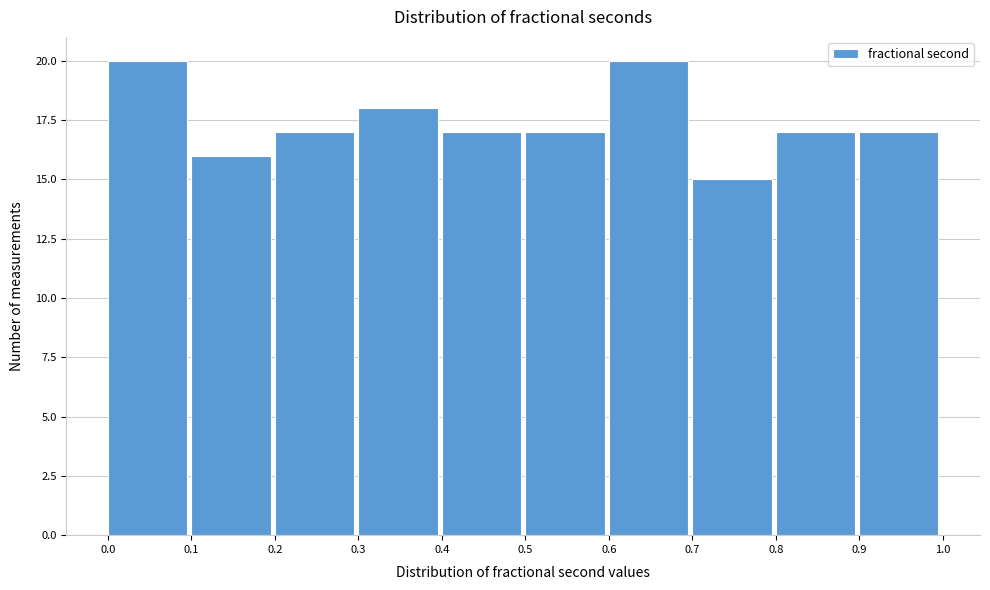

Reading left to right, list every bar in this chart as the range it spans on the x-axis followed by its height. The values are not printed on the chart, so give them approximately, as read against the axis.

0.0 to 0.1: 20
0.1 to 0.2: 16
0.2 to 0.3: 17
0.3 to 0.4: 18
0.4 to 0.5: 17
0.5 to 0.6: 17
0.6 to 0.7: 20
0.7 to 0.8: 15
0.8 to 0.9: 17
0.9 to 1.0: 17